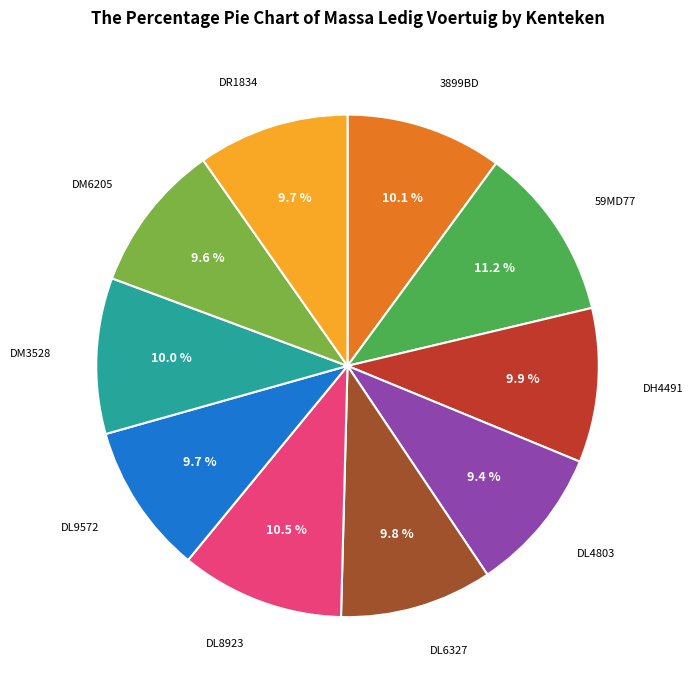

Is the sum of DR1834 and DM6205 greater than half?

No